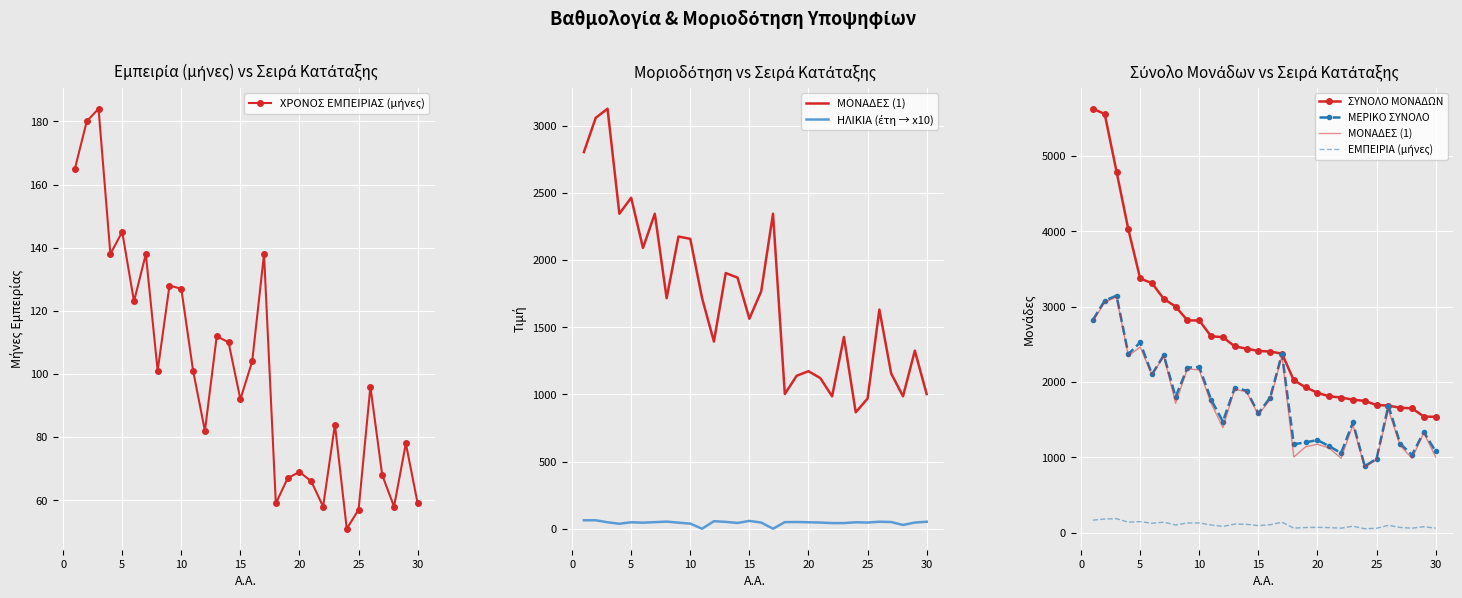

What is the sum of all ΗΛΙΚΙΑ (έτη → x10) values?

1342